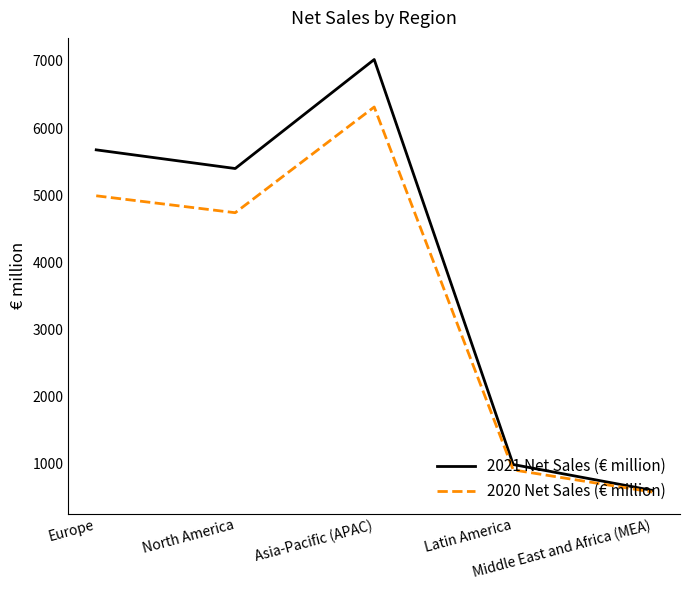

Rank the series by their maximum value, from lowest to highest.

2020 Net Sales (€ million), 2021 Net Sales (€ million)